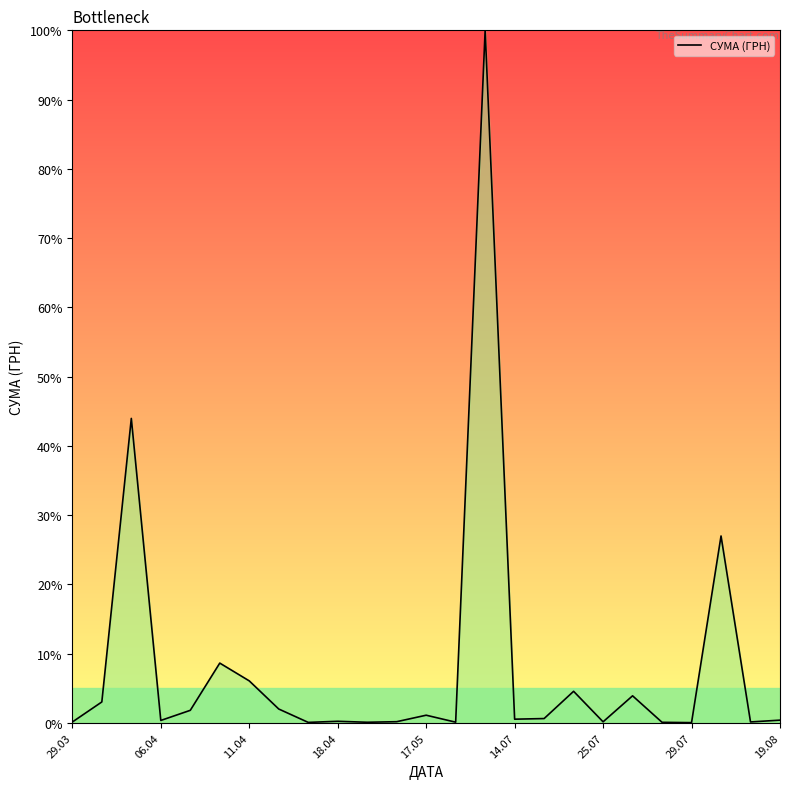

True or false: the data has more than 0 interior local peaks.

True